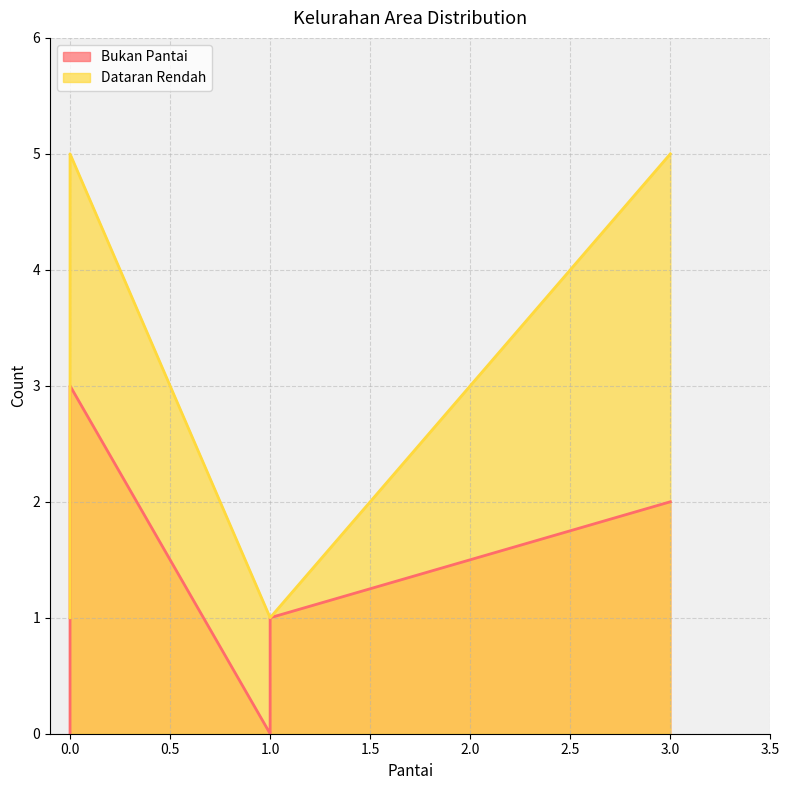

How many lines are shown in the chart?

2